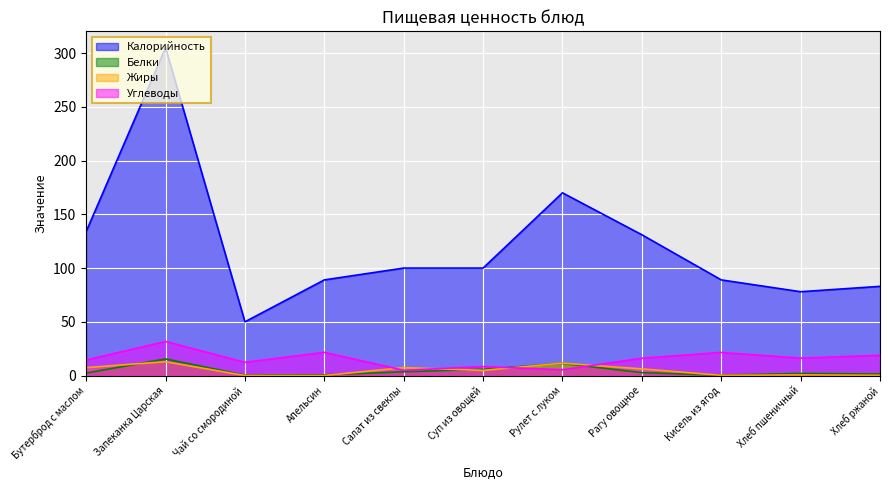

Is it true that Жиры equals 0.6 at Хлеб пшеничный?

True